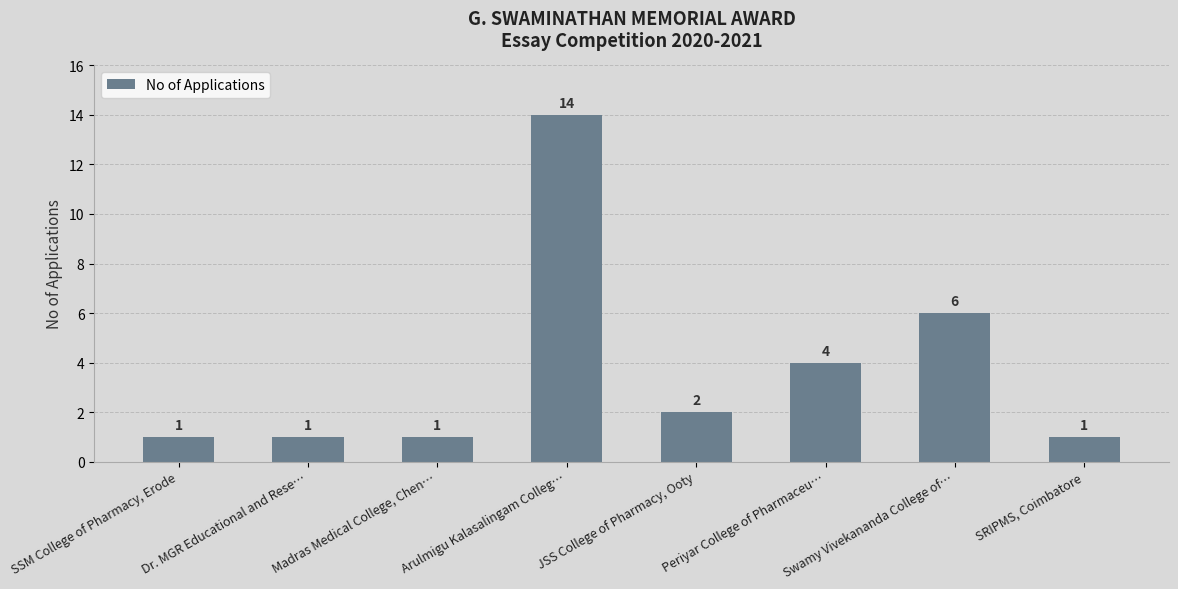

Reading left to right, what are all the values shown in this chart?

1	1	1	14	2	4	6	1